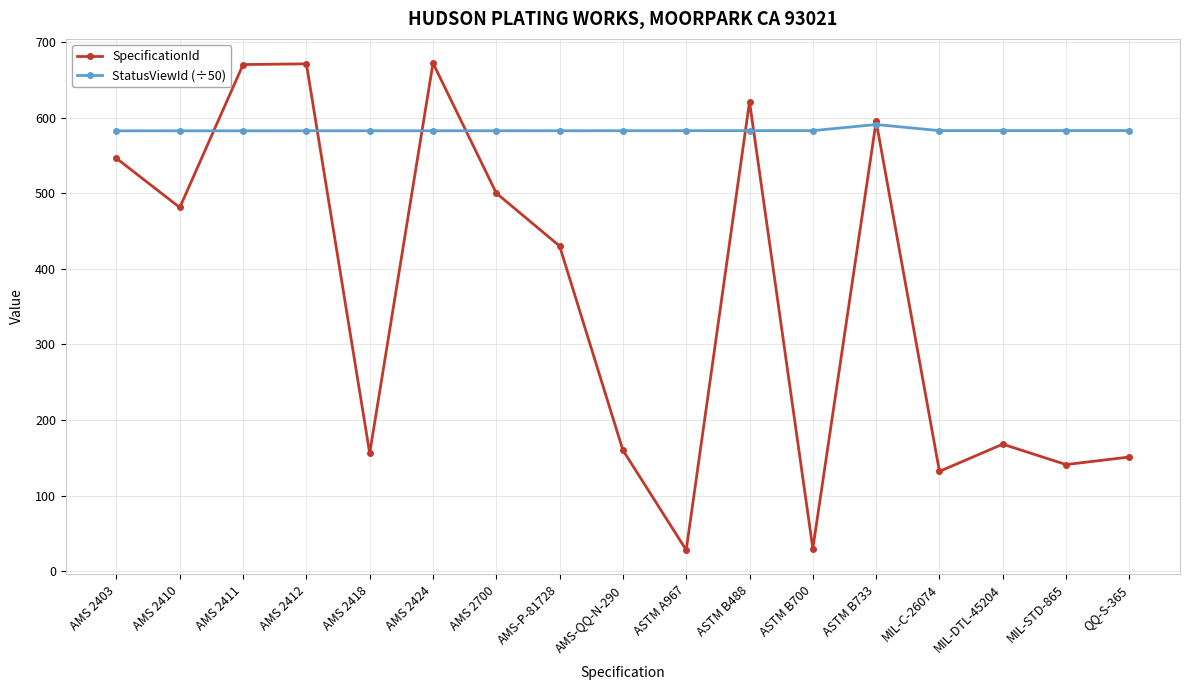

What is the difference between the maximum and second lowest values in the StatusViewId (÷50) series?

8.3